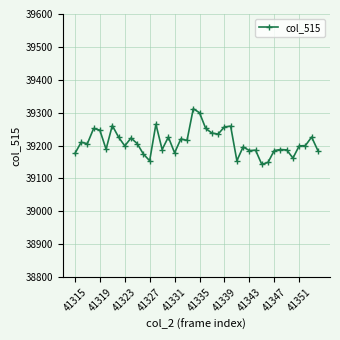

What is the value of the 26th point from the left?

39259